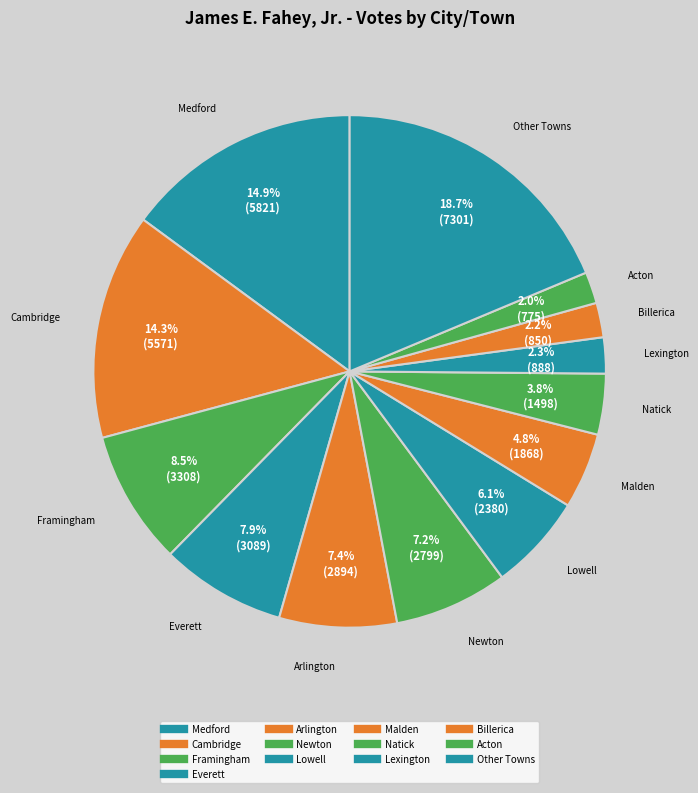

How many slices are in this pie chart?

13